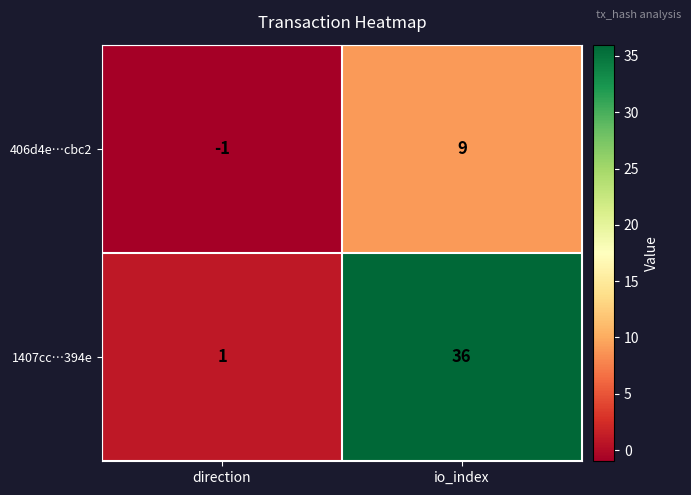

What is the maximum value shown in the chart?

36